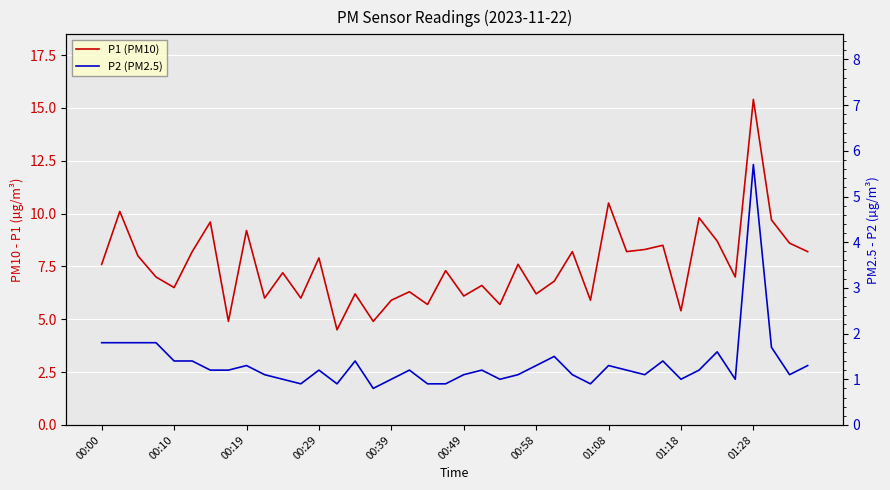

What is the difference between the maximum and minimum values in the P2 (PM2.5) series?

4.9